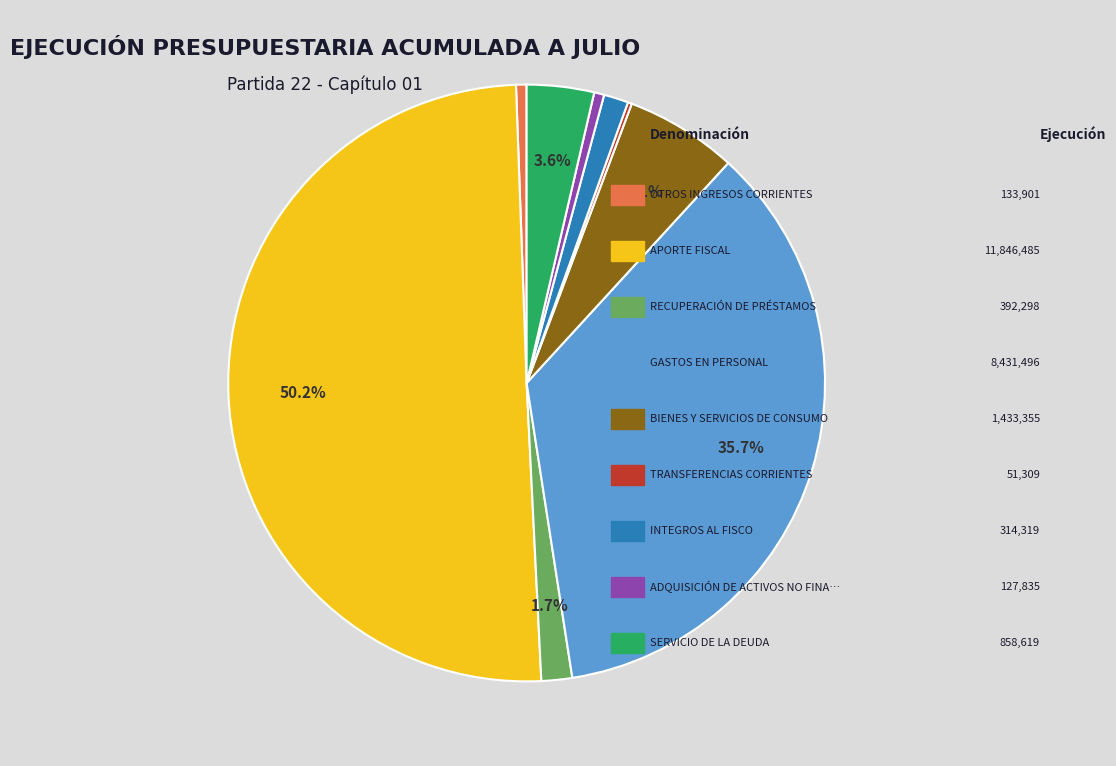

Which category accounts for the majority?

APORTE FISCAL